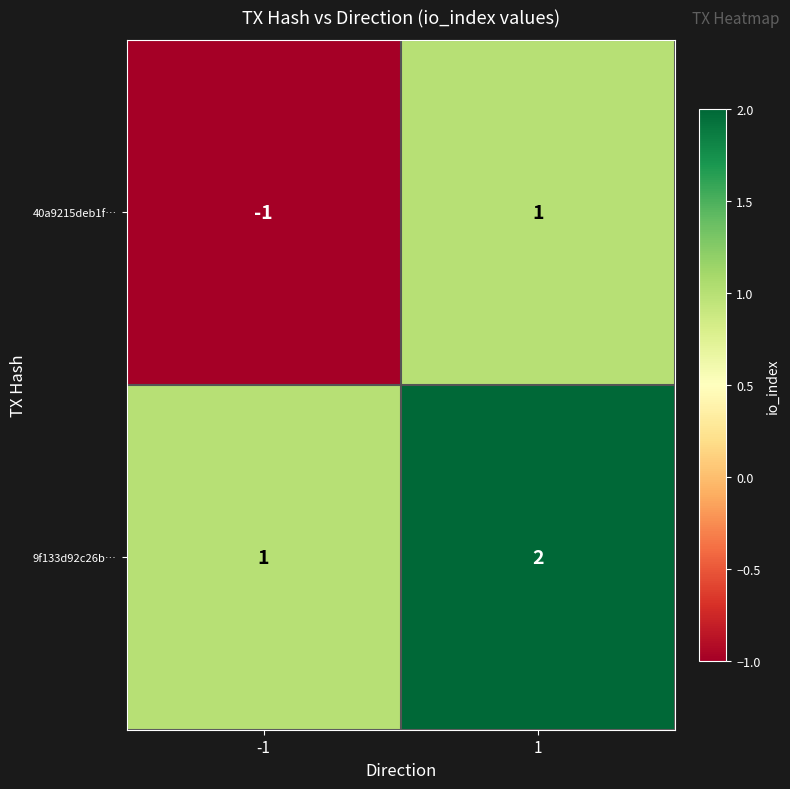

What is the sum of all 9f133d92c26b… values?

3